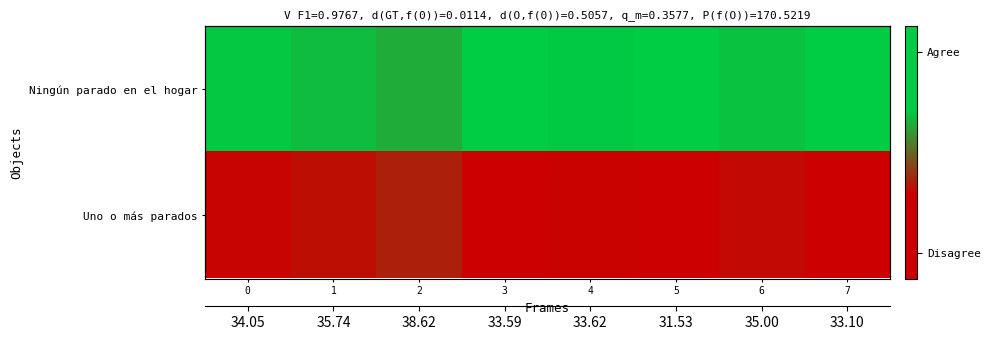

What is the sum of the Ningún parado en el hogar values at 4 and 7?

133.3